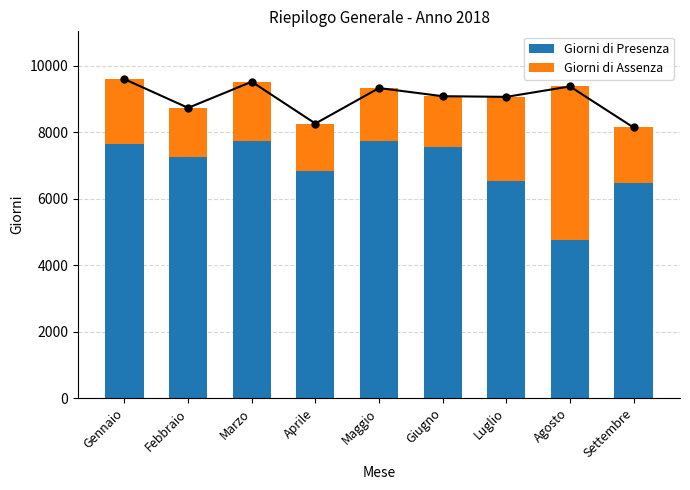

What is the label of the 6th bar from the right?

Aprile